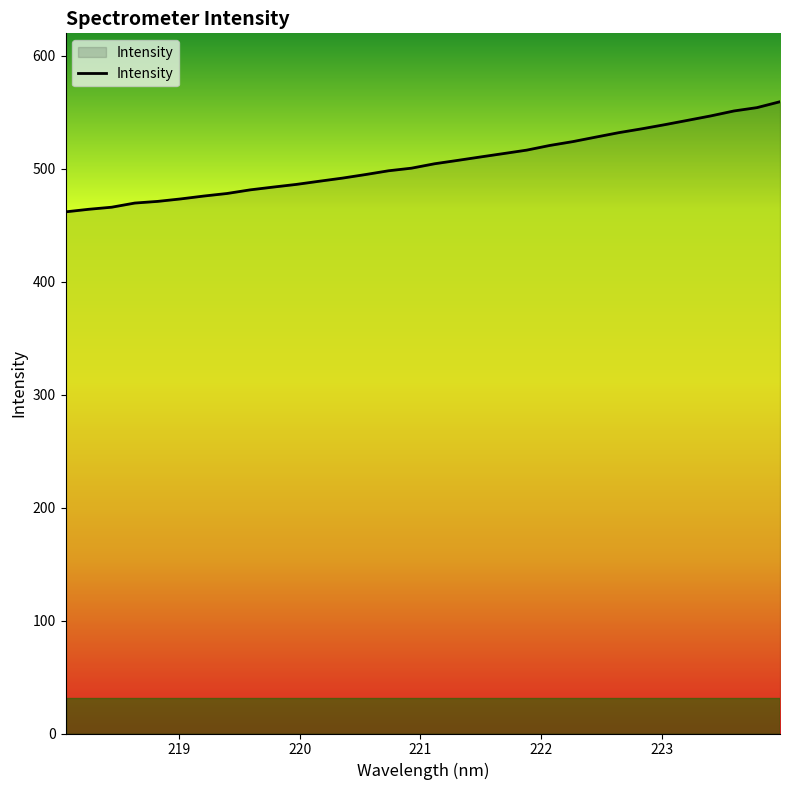

What is the maximum value shown in the chart?

559.4